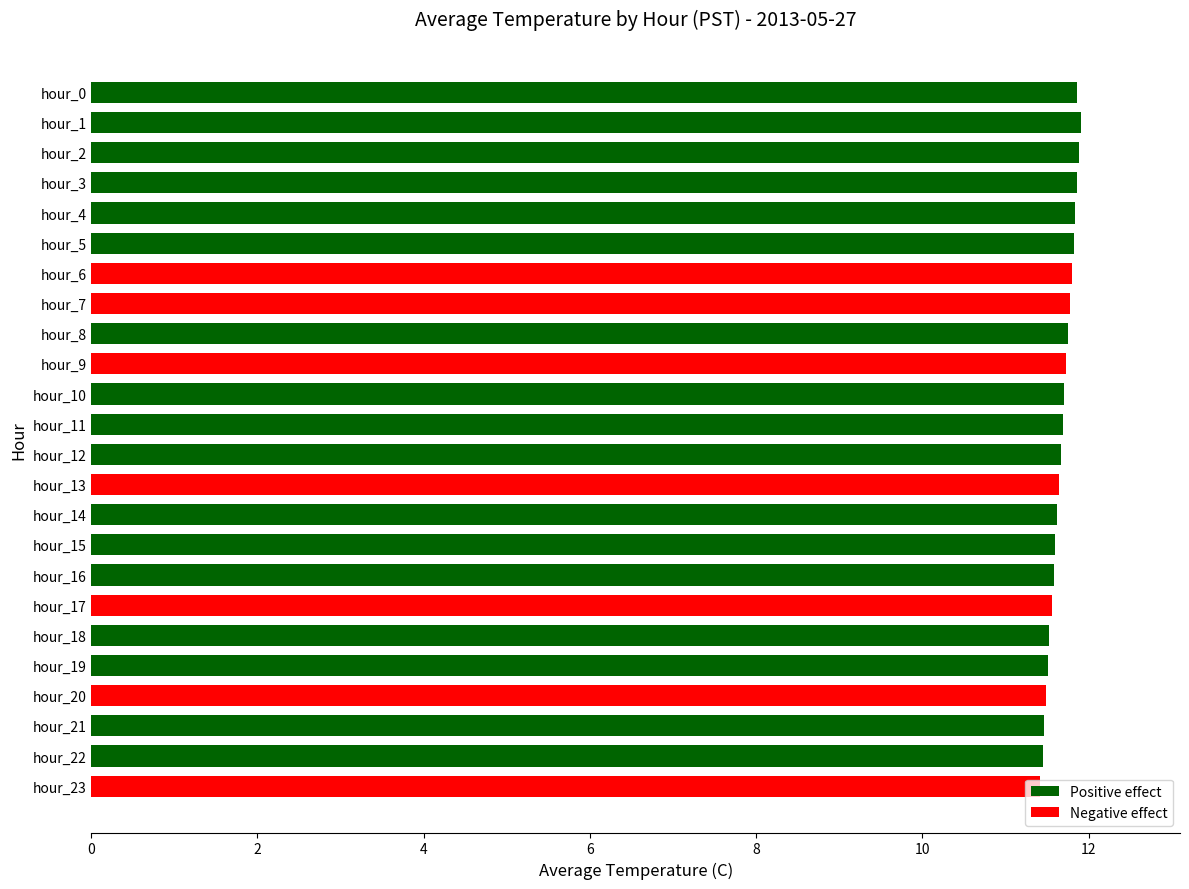

Approximately how many times larger is the value at hour_12 compared to hour_15?

1.0